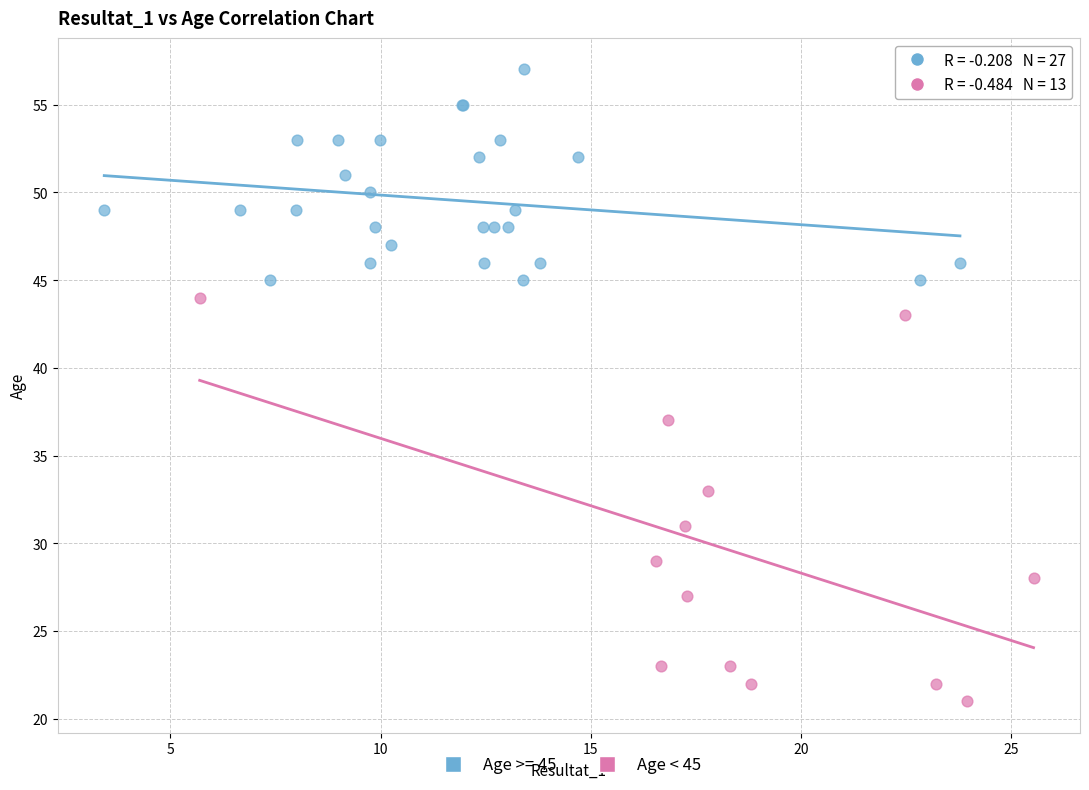

Which series has the largest Y range (max minus min)?

Age < 45